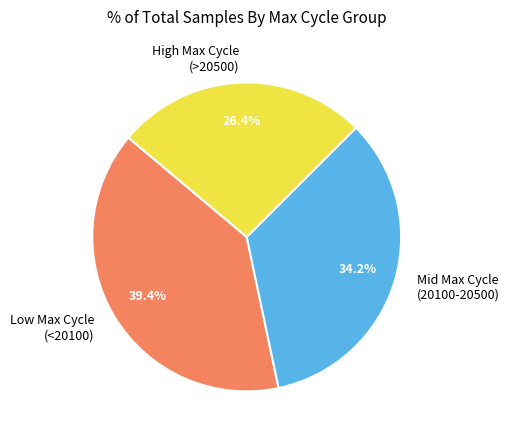

Approximately how many times larger is the value at Mid Max Cycle (20100-20500) compared to Low Max Cycle (<20100)?

0.9